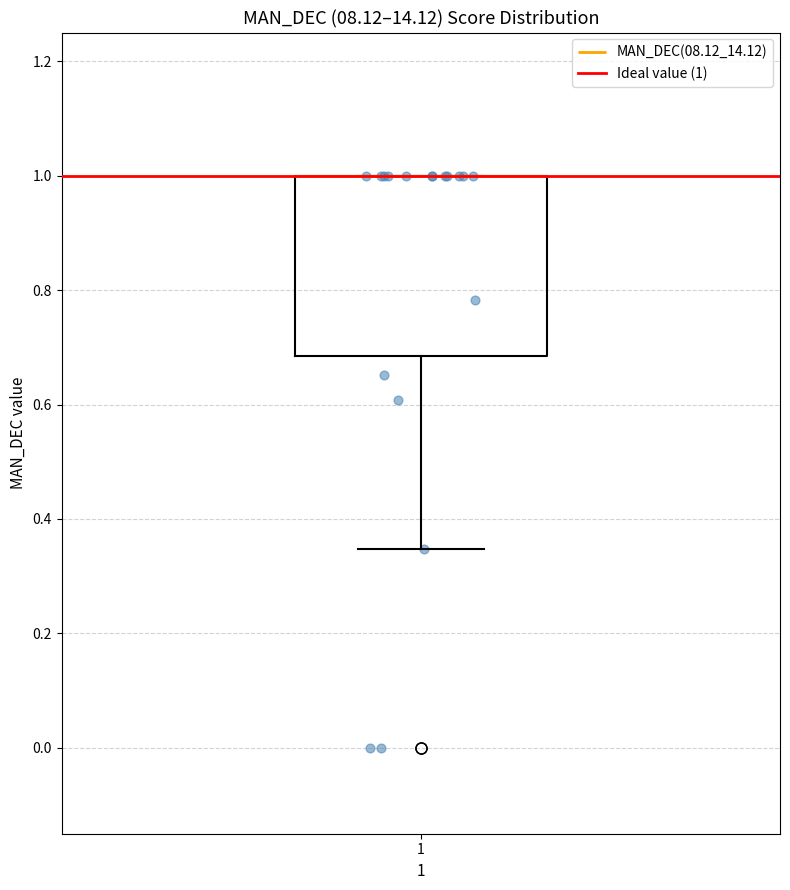

Where is the upper edge of the box at x = 1 on the y-axis? The values are not printed on the chart, so give them approximately, as read against the axis.

1.00